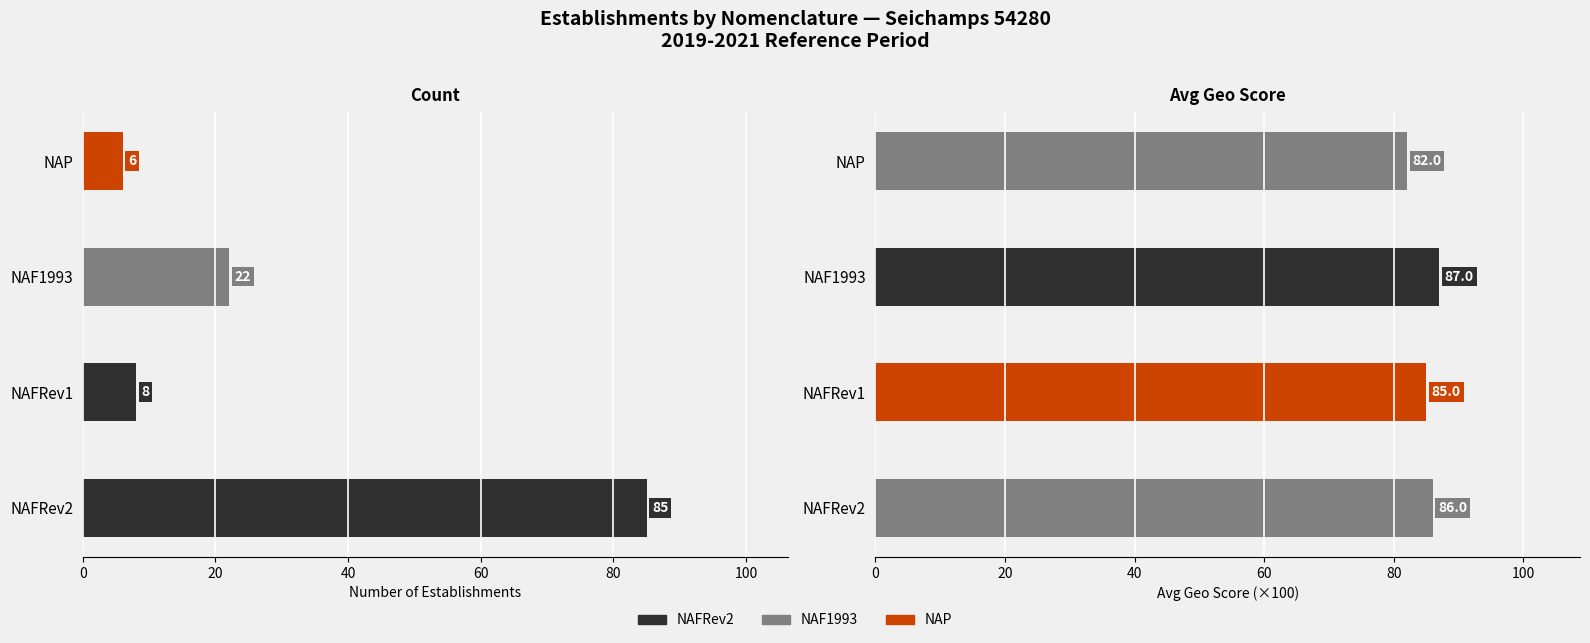

How many bars are there in total?

8